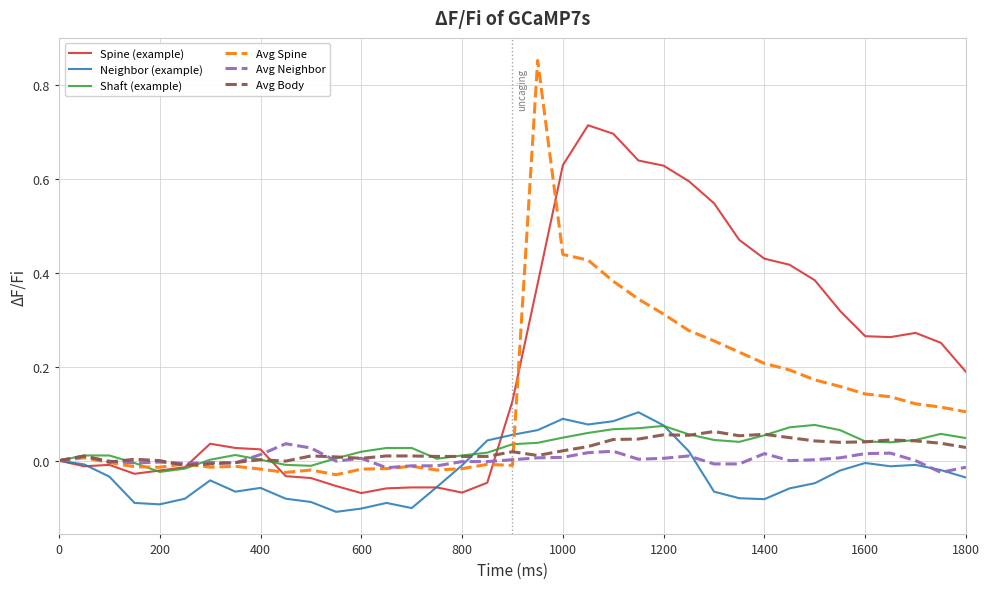

Which series has the largest range (max minus min)?

Avg Spine